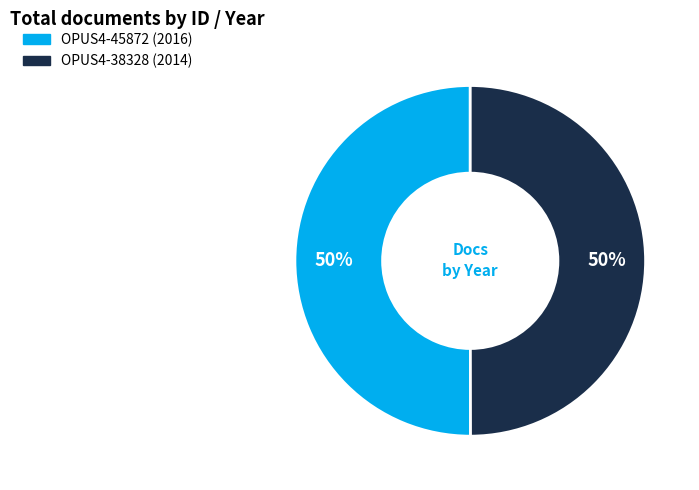

Approximately how many times larger is the value at OPUS4-38328 compared to OPUS4-45872?

1.0